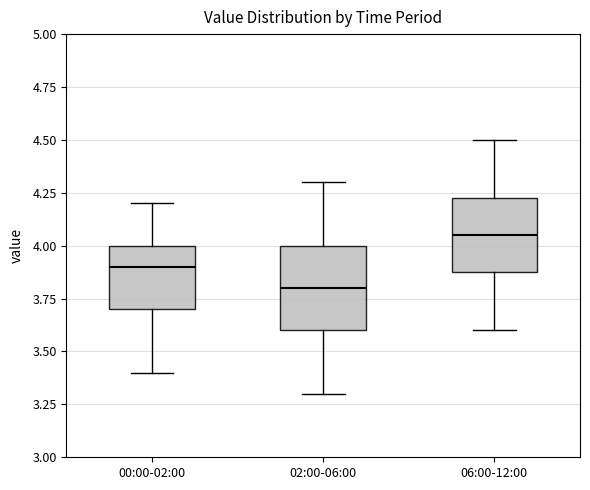

Which box's median line is the lowest?

02:00-06:00